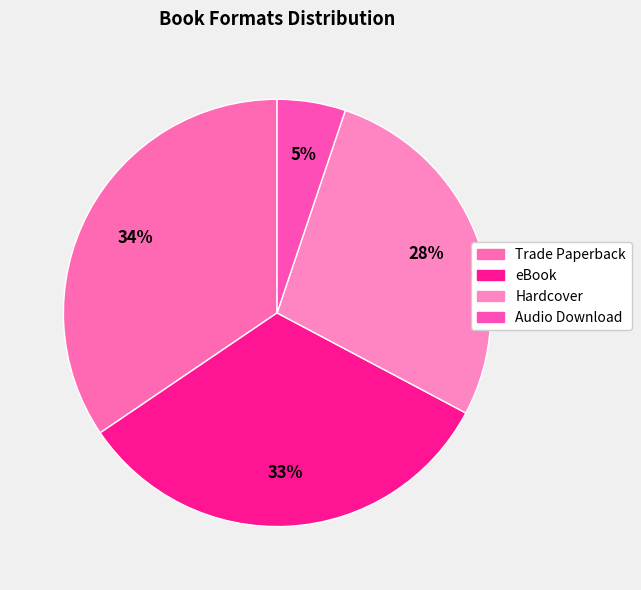

Is it true that Hardcover is 21% of the pie?

False